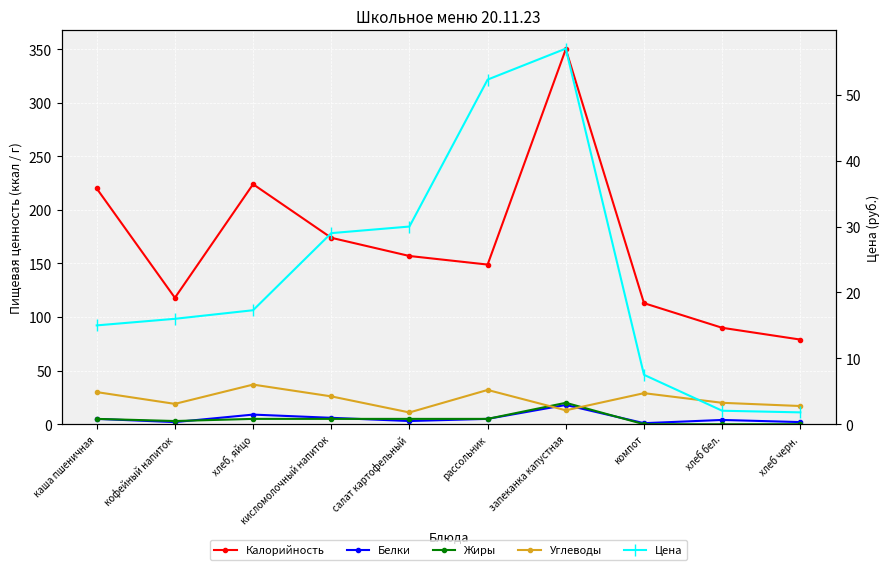

Count the number of data series in this chart.

5